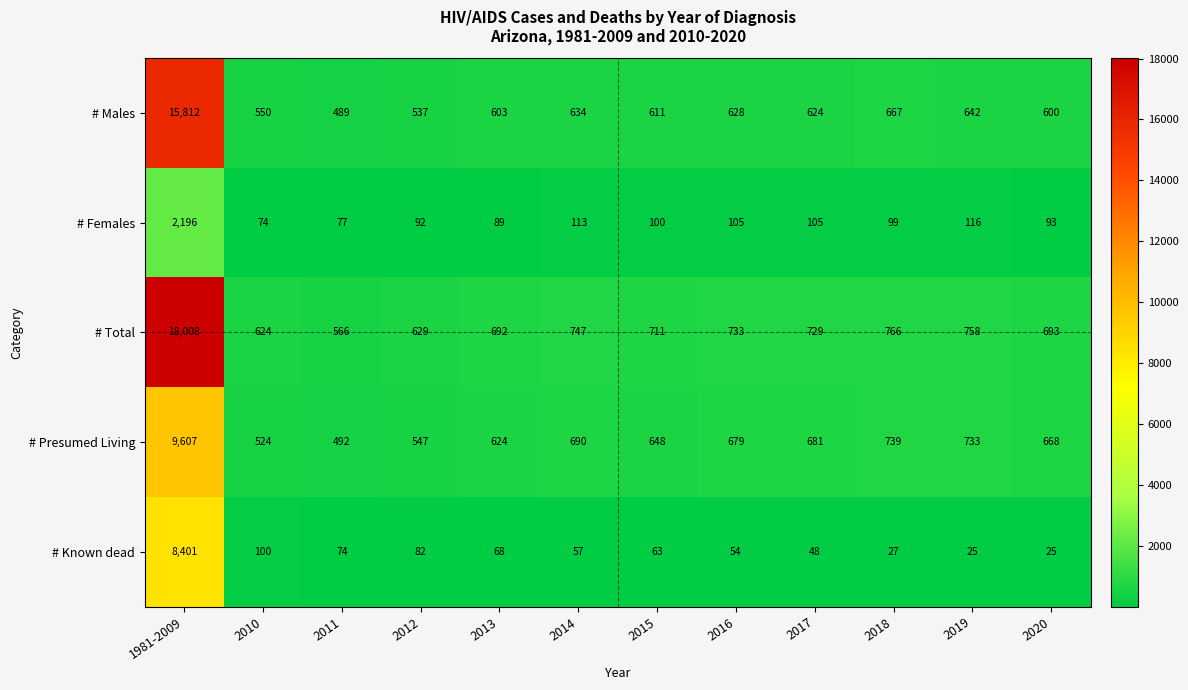

What is the difference between the highest and lowest values at 2010?

550